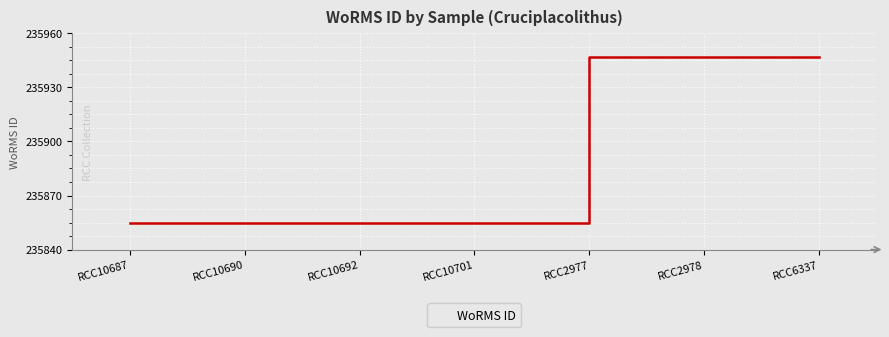

The chart shows a value of 94868 at RCC10692. True or false?

False